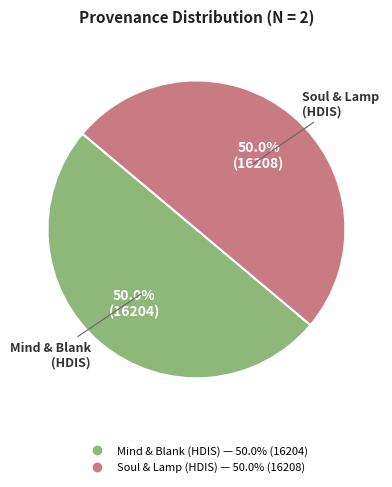

What is the majority slice?

Searching soul and lamp in HDIS